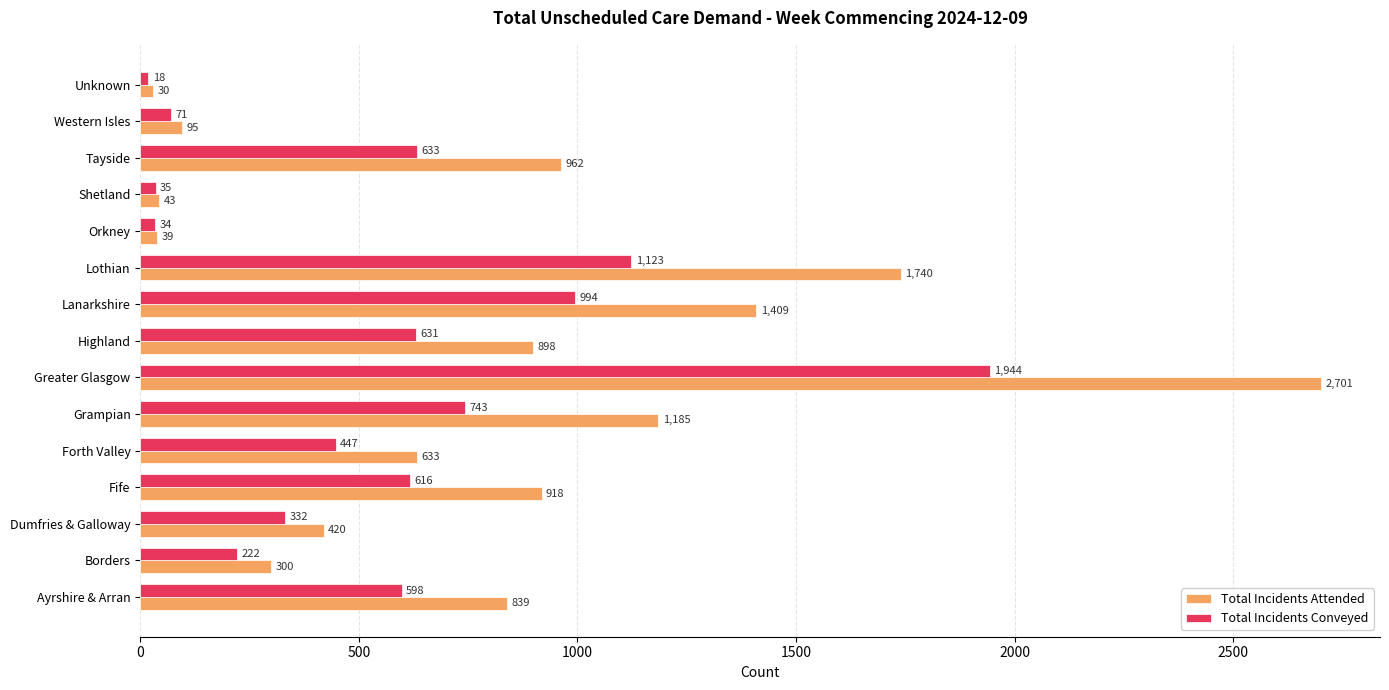

What value does the Total Incidents Conveyed series have at Grampian, to the nearest 10?

740